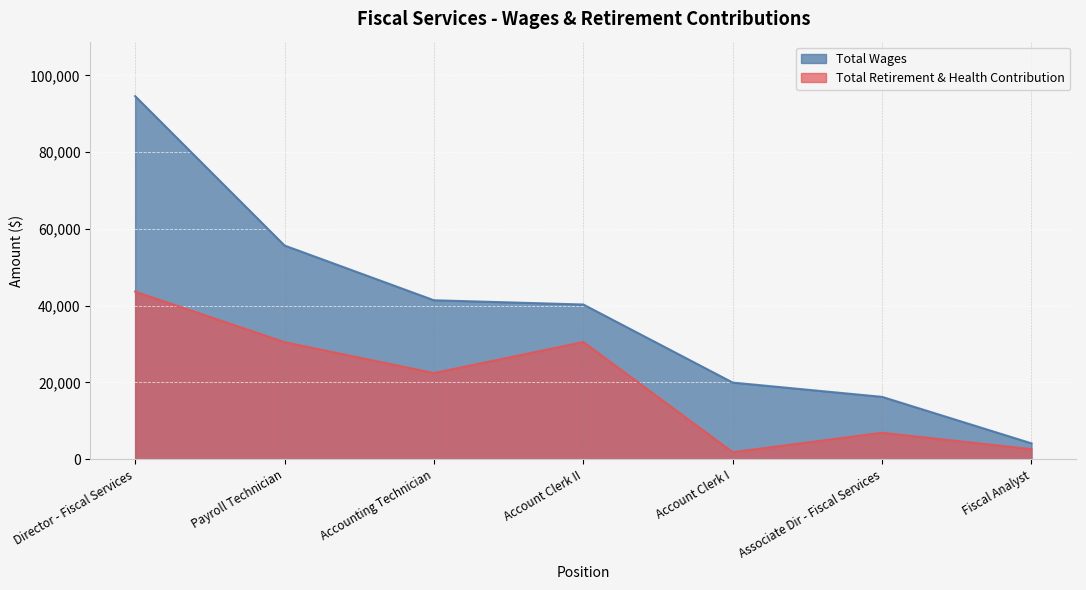

What is the difference between the highest and lowest values at Account Clerk II?

9774